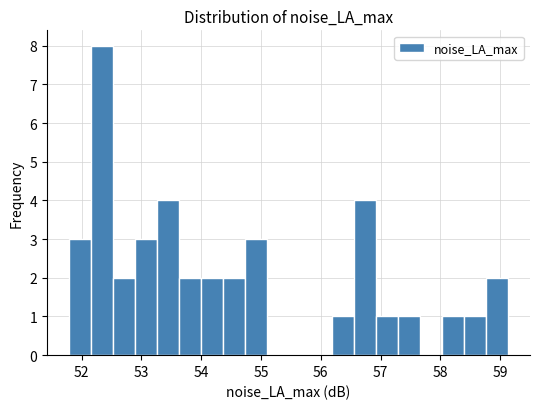

Around what value on the x-axis is the tallest bar? Give the approximate position of its centre, as read against the axis.

52.3